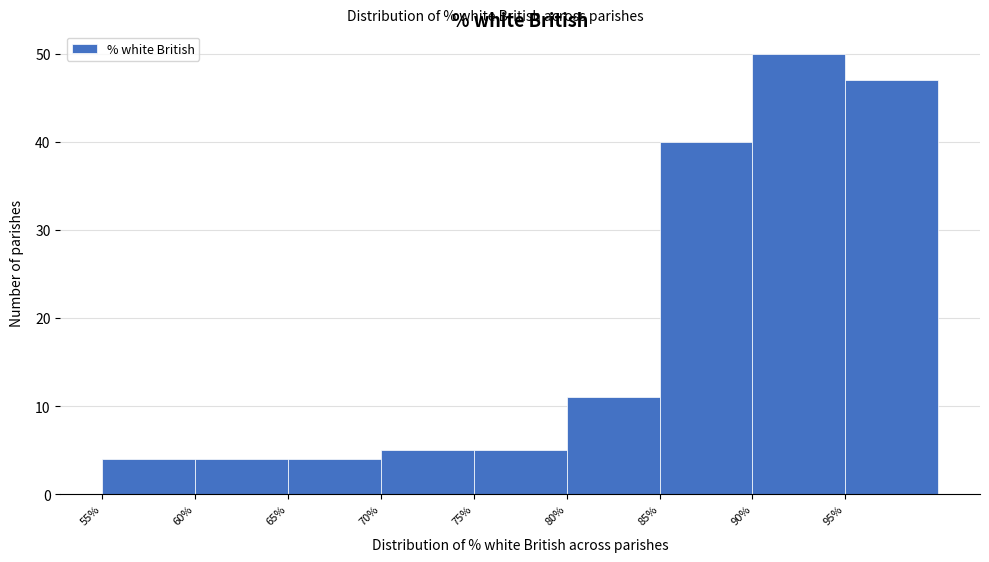

Reading left to right, transcribe this chart: for each bar, give the range it covers on the x-axis and its height. The values are not printed on the chart, so give them approximately, as read against the axis.

55 to 60: 4
60 to 65: 4
65 to 70: 4
70 to 75: 5
75 to 80: 5
80 to 85: 11
85 to 90: 40
90 to 95: 50
95 to 100: 47